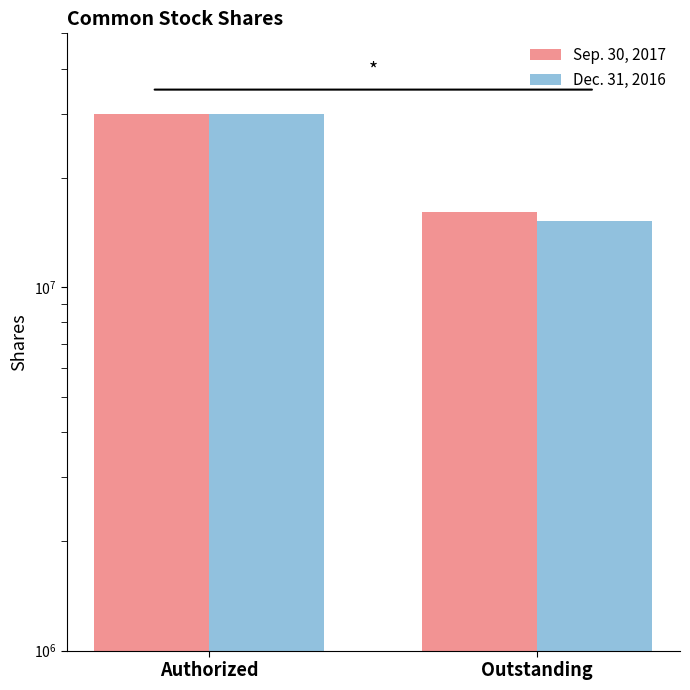

Reading left to right, extract all data points from this chart.

Sep. 30, 2017: 30000000	16110670
Dec. 31, 2016: 30000000	15185420